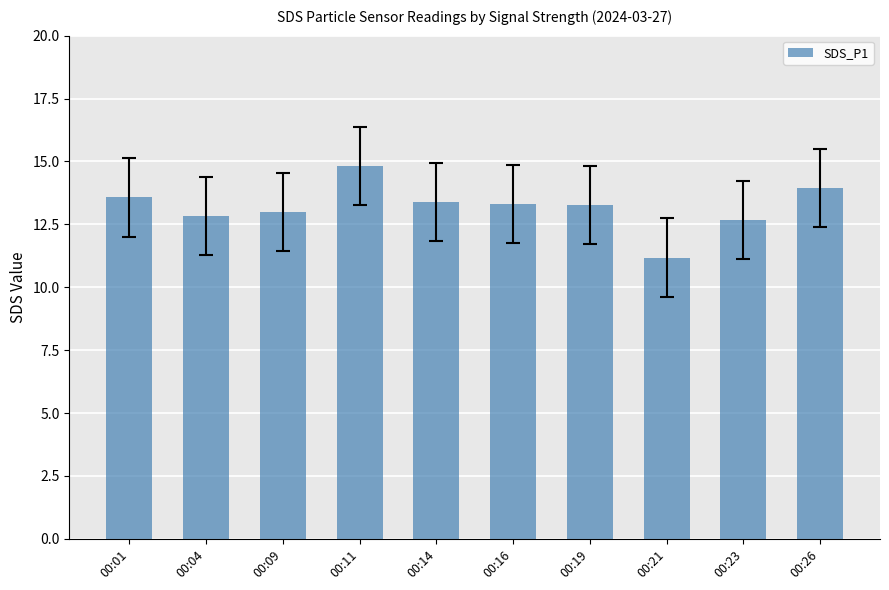

True or false: the data shows 21.2 at 00:19.

False